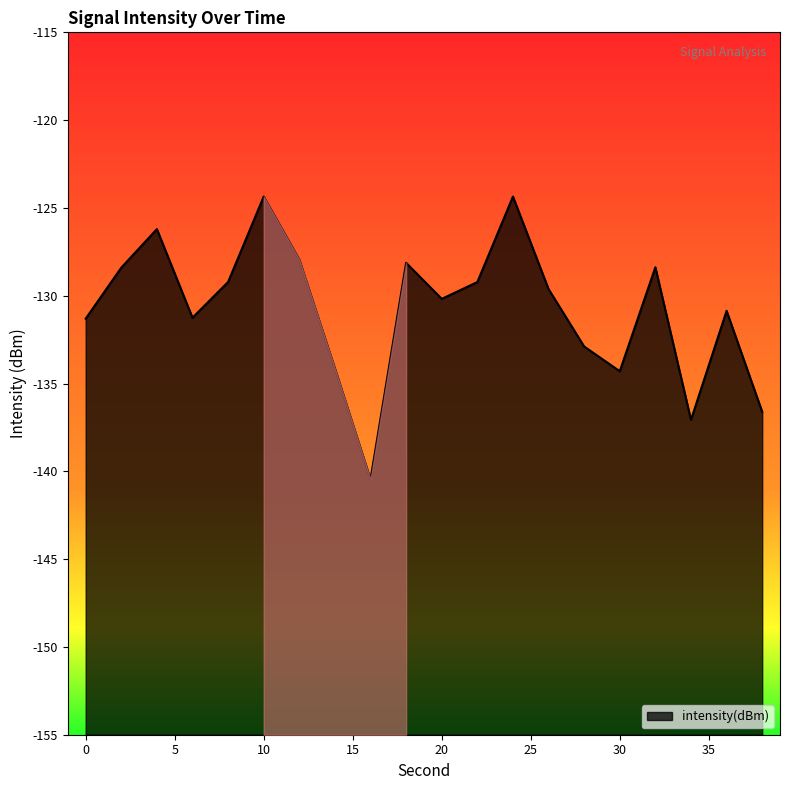

What is the difference between the values at 32 and 14?

5.8